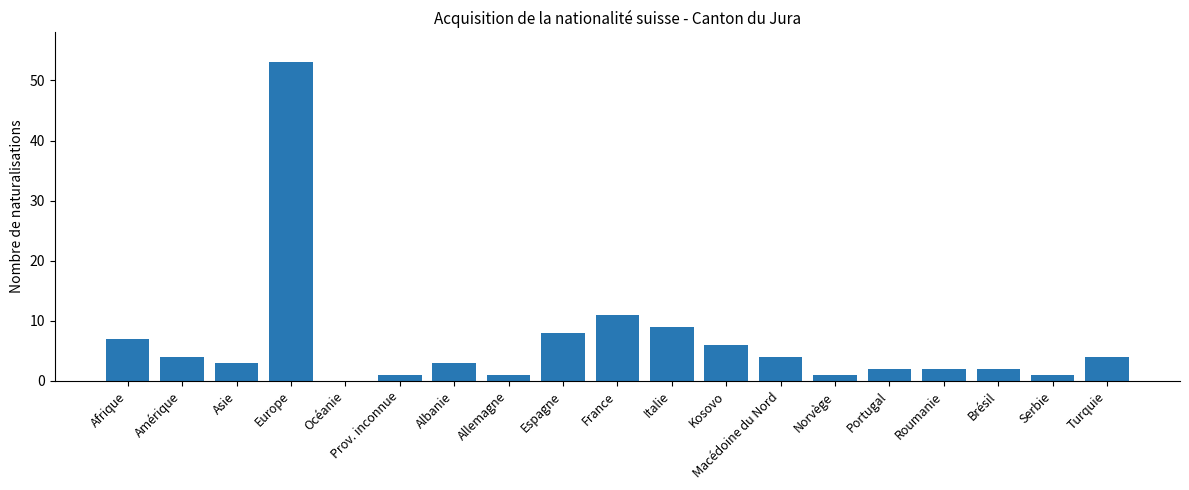

The chart shows a value of -31 at Océanie. True or false?

False